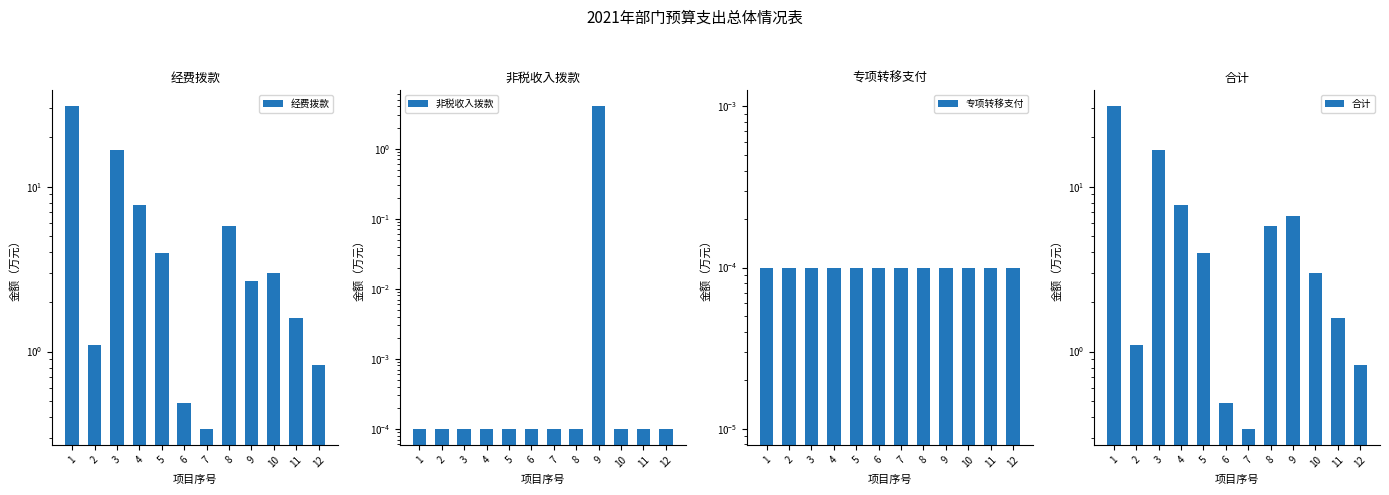

Reading left to right, list all the values displayed in this chart.

经费拨款: 1=30.8	2=1.1	3=16.7	4=7.8	5=4.0	6=0.5	7=0.3	8=5.8	9=2.7	10=3.0	11=1.6	12=0.8
非税收入拨款: 1=0.0	2=0.0	3=0.0	4=0.0	5=0.0	6=0.0	7=0.0	8=0.0	9=4.0	10=0.0	11=0.0	12=0.0
专项转移支付: 1=0.0	2=0.0	3=0.0	4=0.0	5=0.0	6=0.0	7=0.0	8=0.0	9=0.0	10=0.0	11=0.0	12=0.0
合计: 1=30.8	2=1.1	3=16.7	4=7.8	5=4.0	6=0.5	7=0.3	8=5.8	9=6.7	10=3.0	11=1.6	12=0.8